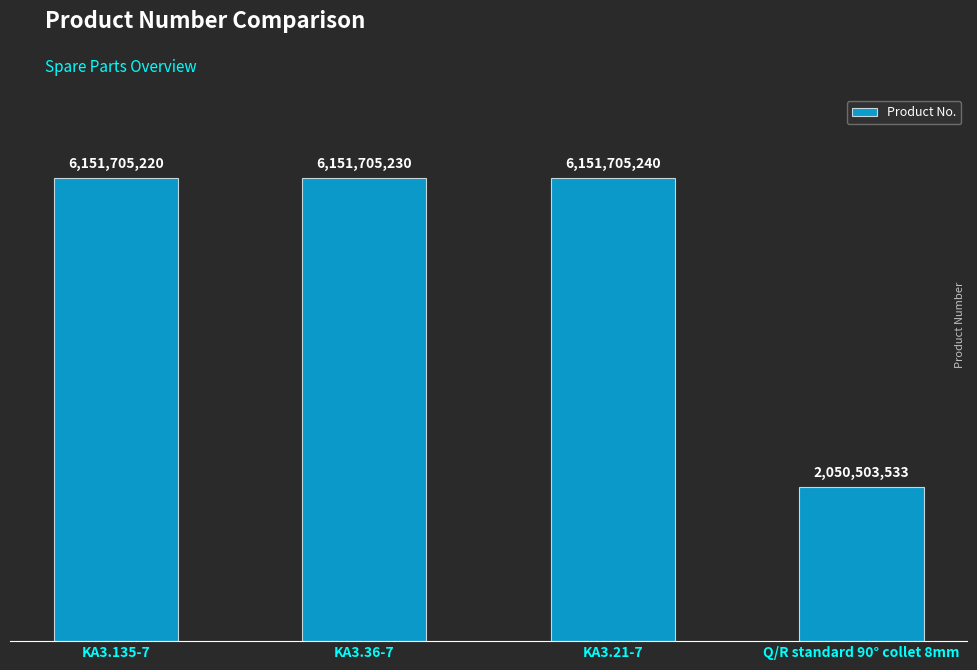

Are the bars horizontal?

No